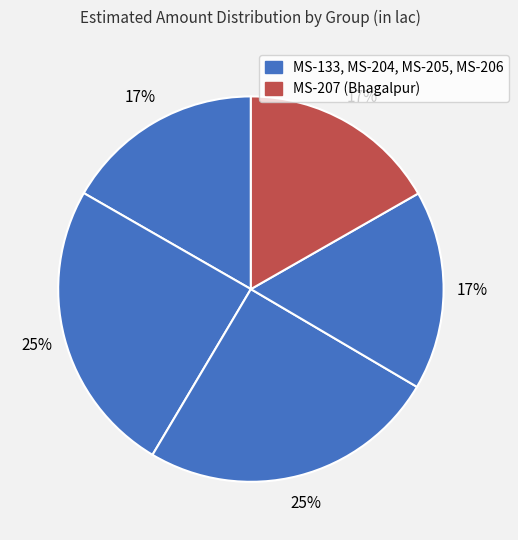

How many segments does this pie chart have?

5